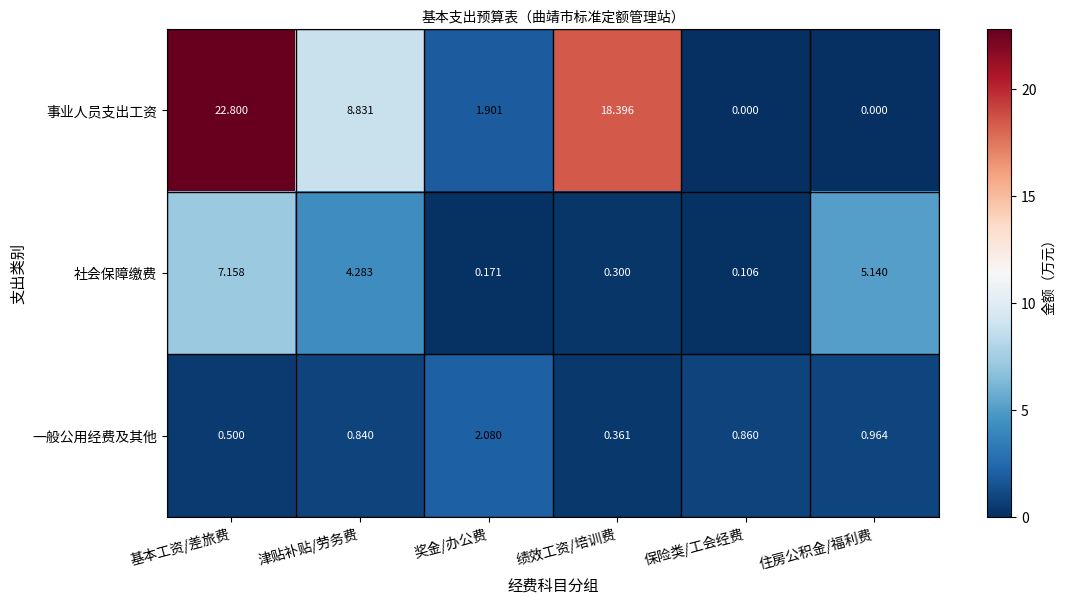

Between 基本工资/差旅费 and 住房公积金/福利费, which series saw the biggest shift?

事业人员支出工资